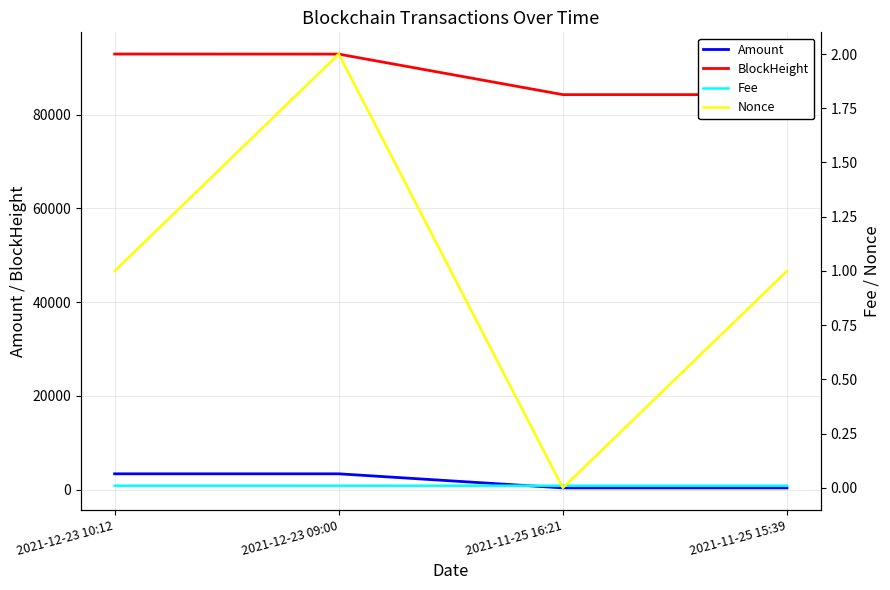

Does the chart display data point markers on the line(s)?

No